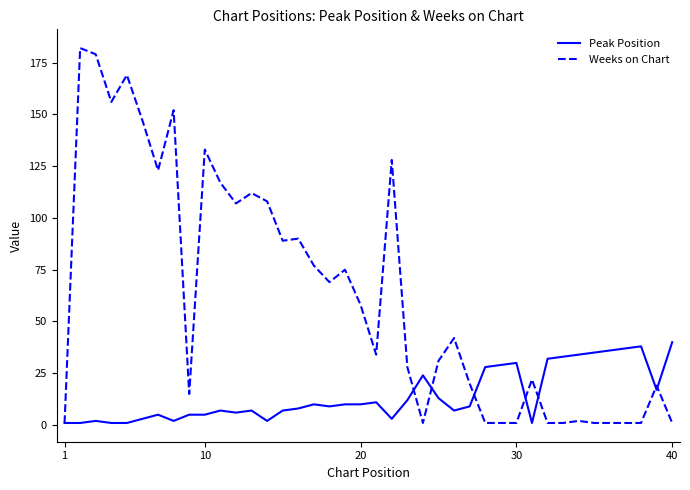

Which series has the largest total across all categories?

Weeks on Chart